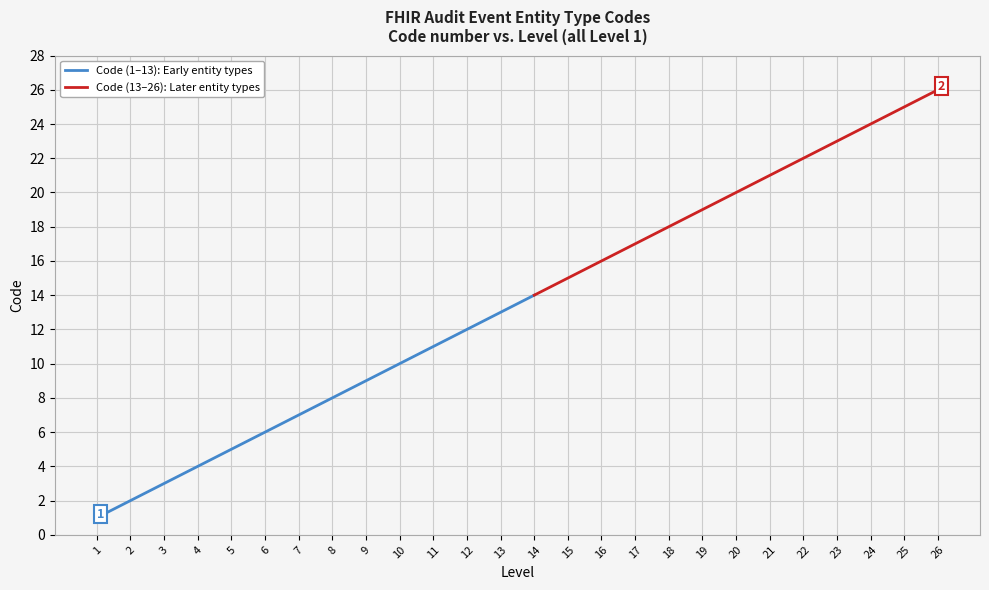

What is the ratio of the value at 19 to the value at 11?

1.7